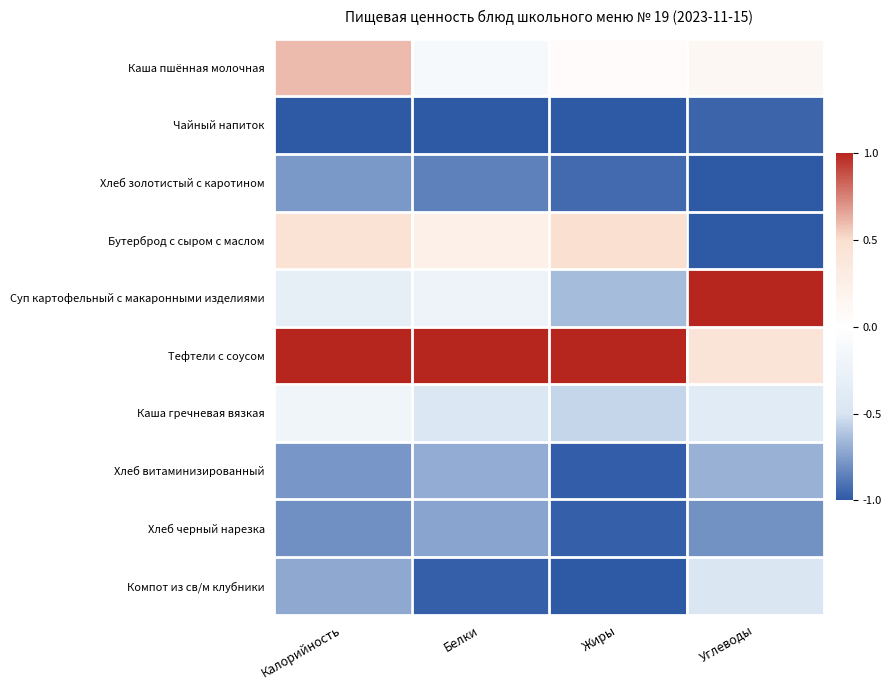

What is the difference between the highest and lowest values at Углеводы?

2.0